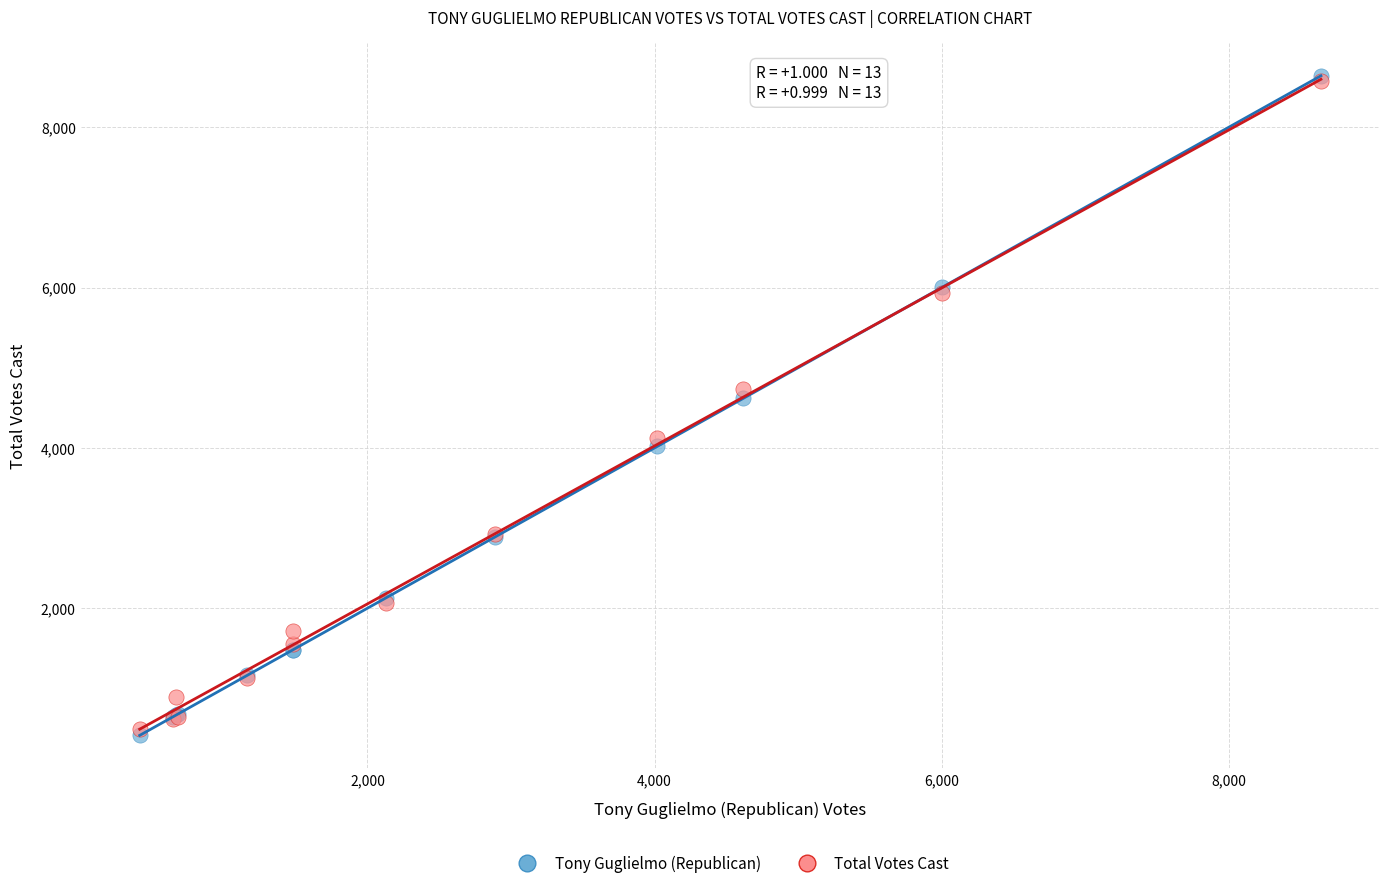

What are all the series names shown in the legend?

Tony Guglielmo (Republican), Total Votes Cast